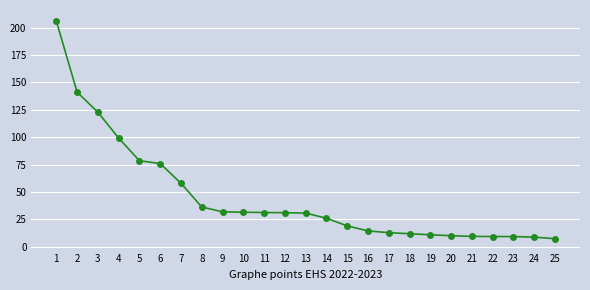

What is the value of the 15th point from the left?

19.1